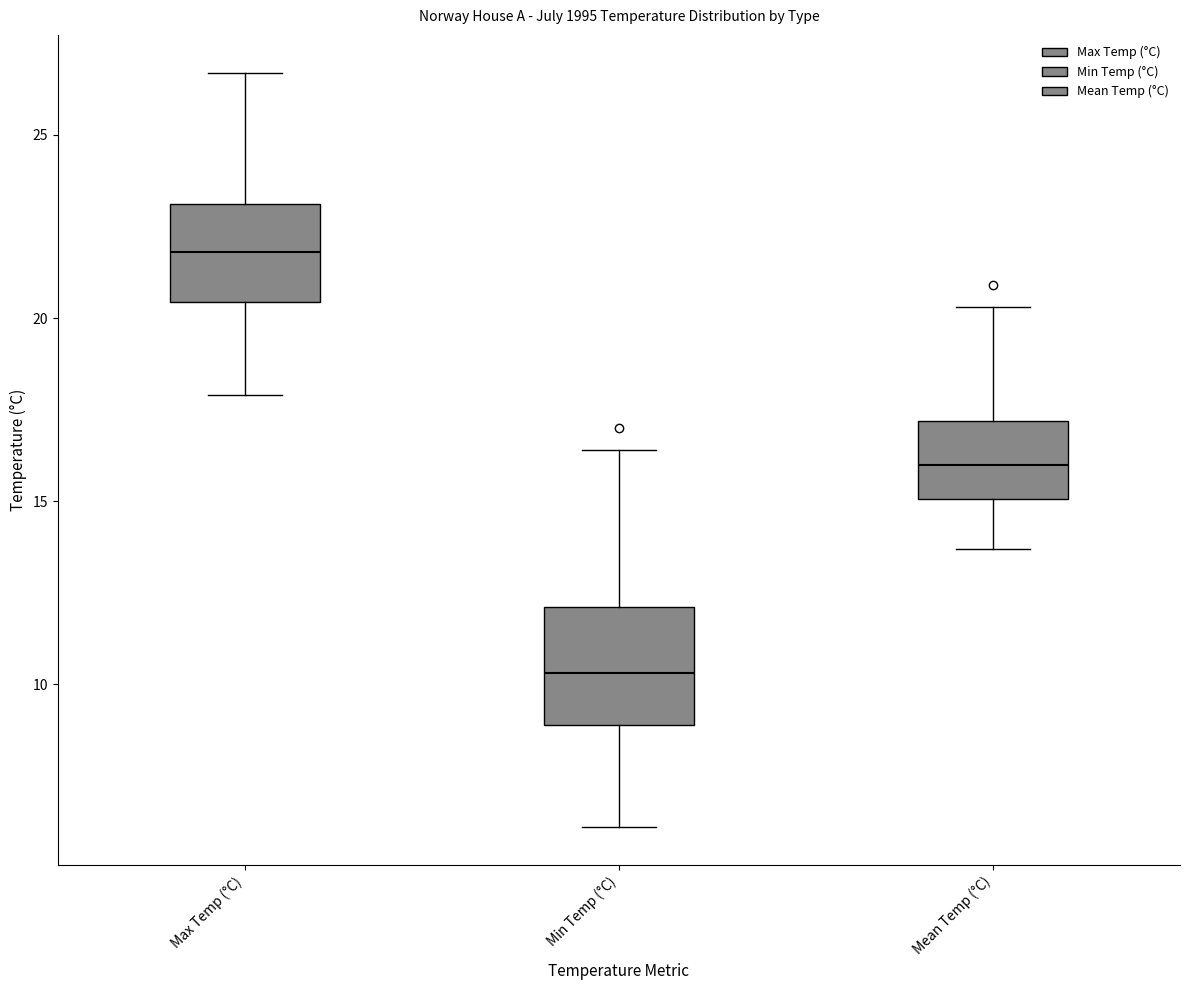

Reading left to right, transcribe this box plot: for each box, give where its median line is, the range the box spans, and where its two whiskers end, as read against the y-axis. The values are not printed on the chart, so give them approximately, as read against the axis.

Max Temp (°C): median 22.0, box 20.5 to 23.0, whiskers 18.0 to 26.5
Min Temp (°C): median 10.5, box 9.0 to 12.0, whiskers 6.0 to 16.5
Mean Temp (°C): median 16.0, box 15.0 to 17.0, whiskers 13.5 to 20.5